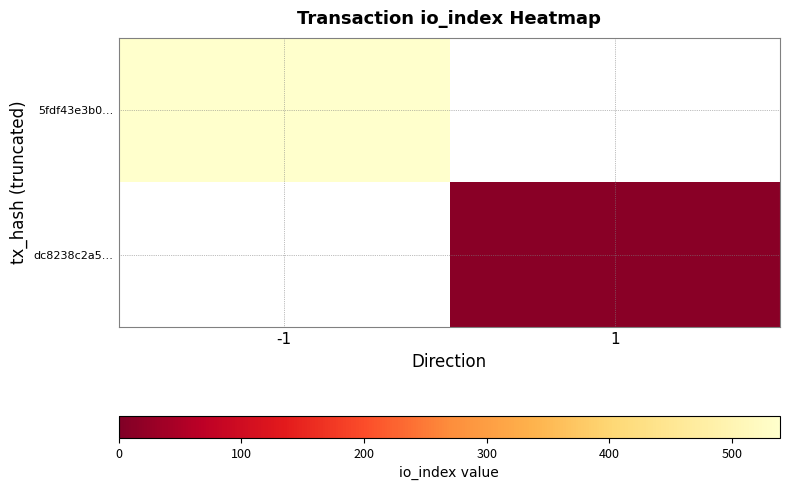

Which category has the lowest value in the 5fdf43e3b0… series?

-1